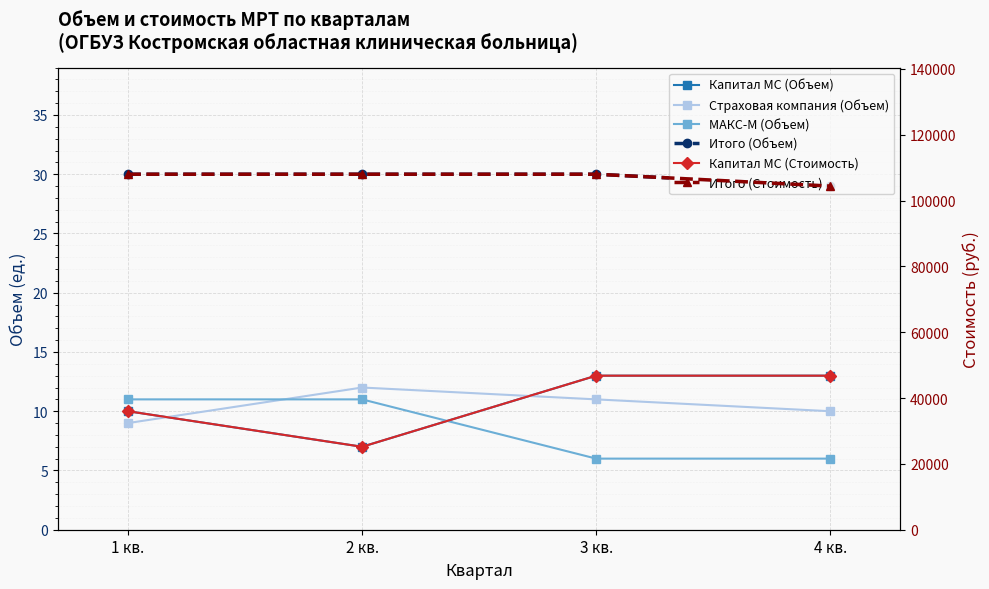

How many lines are shown in the chart?

6